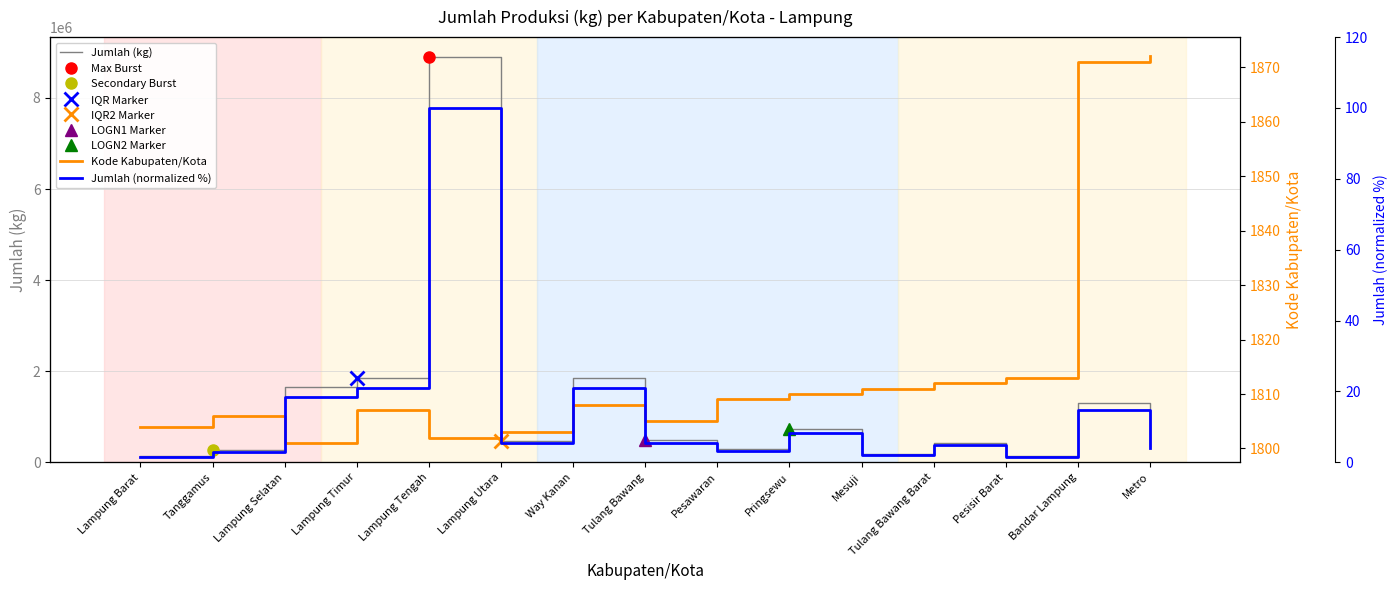

At which category does the chart reach its peak across all series?

Lampung Tengah